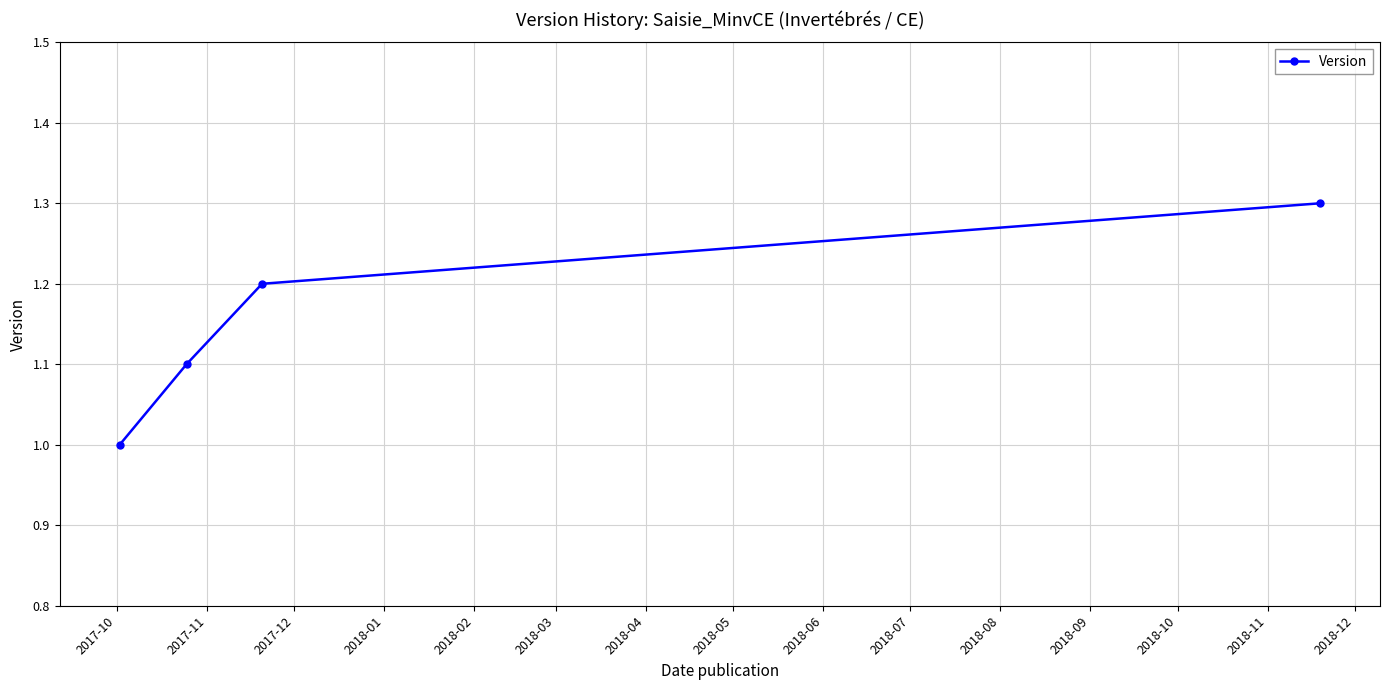

What is the difference between the maximum and minimum values?

0.3